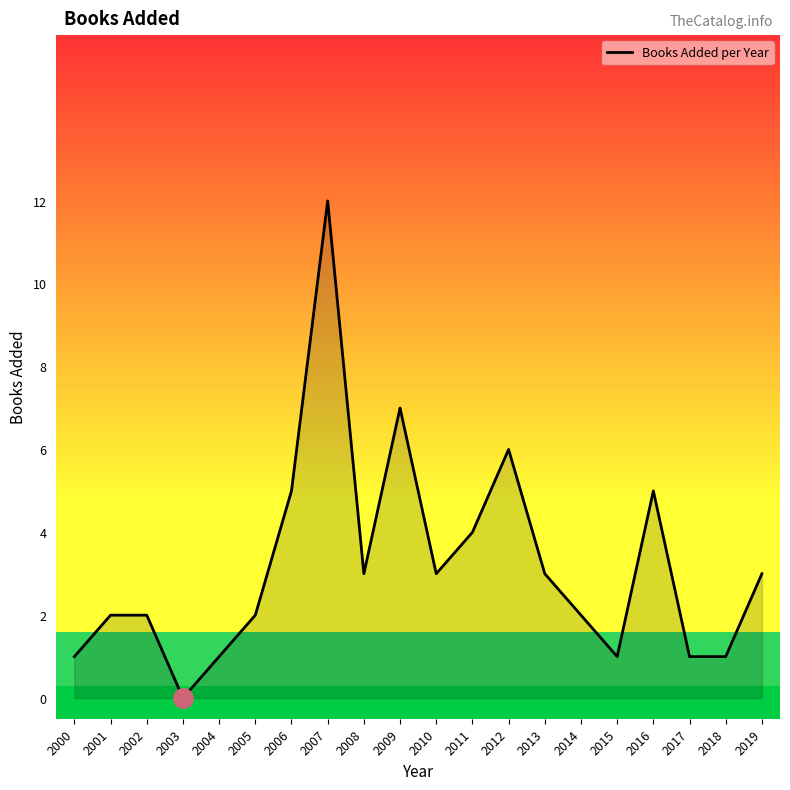

What is the maximum value shown in the chart?

12